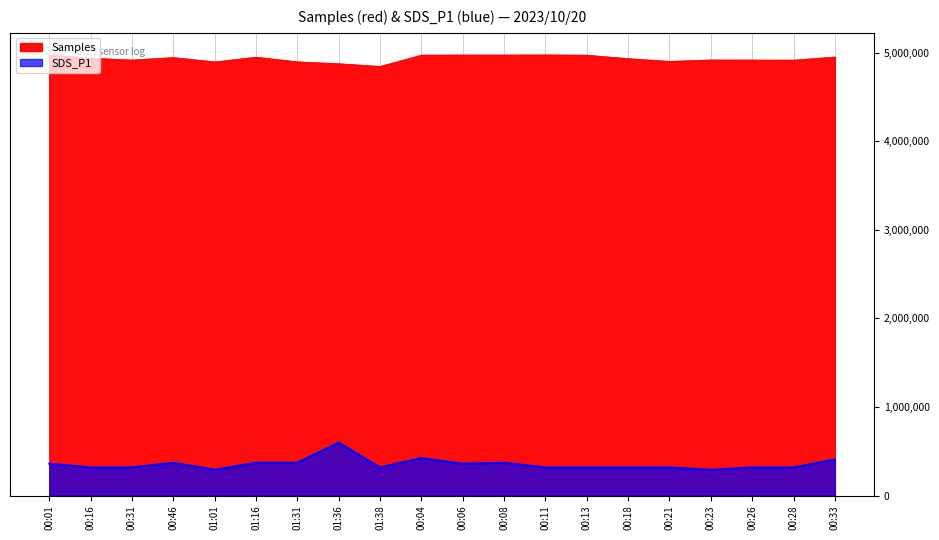

What is the lowest value of the SDS_P1 series?

290464.8